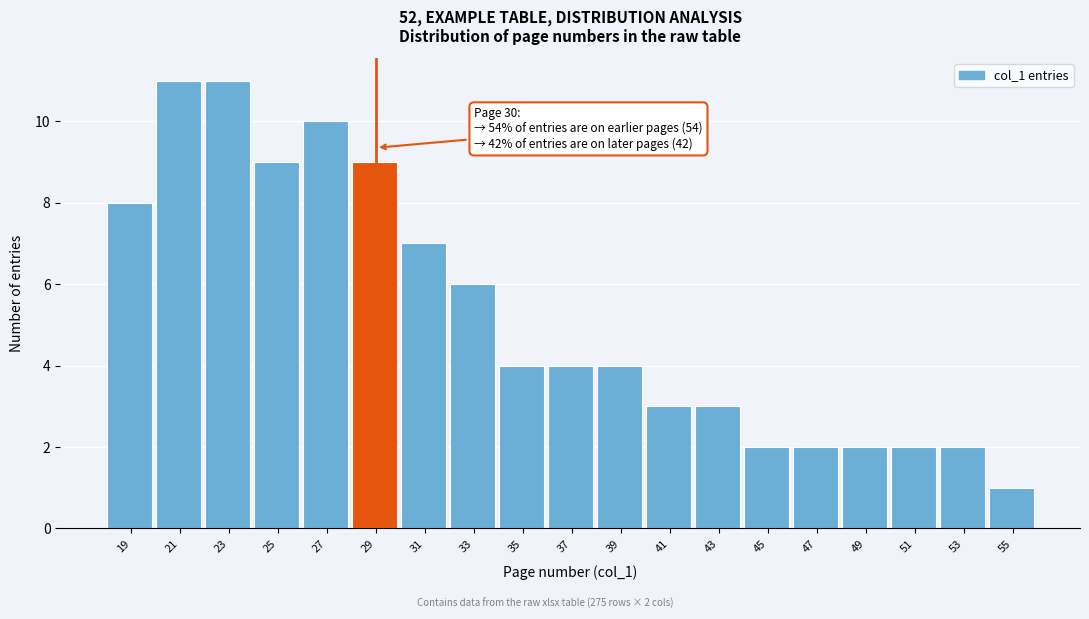

Reading right to left, what are all the values shown in this chart?

55=1	53=2	51=2	49=2	47=2	45=2	43=3	41=3	39=4	37=4	35=4	33=6	31=7	29=9	27=10	25=9	23=11	21=11	19=8